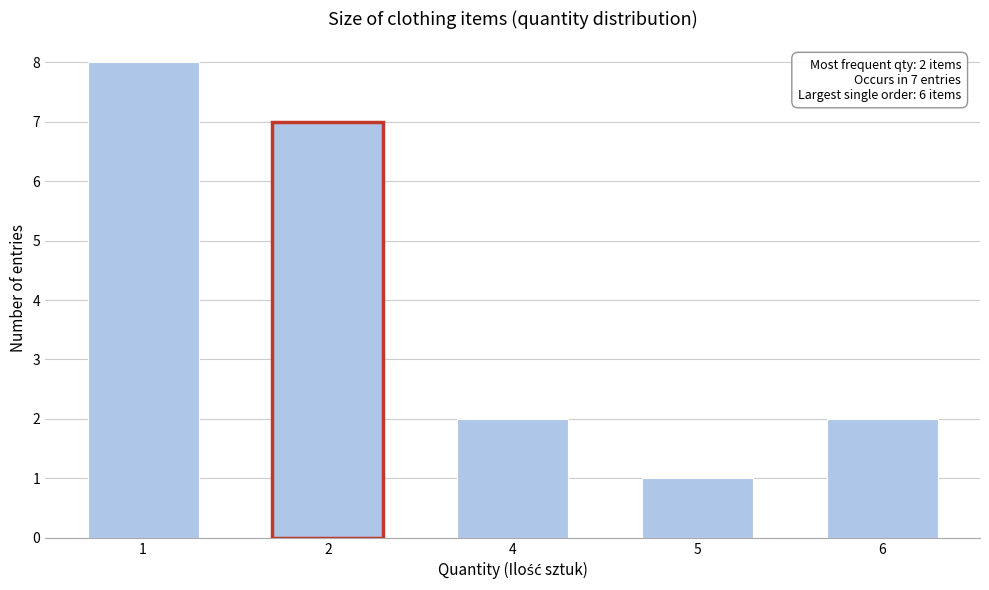

Reading left to right, transcribe all the data shown in this chart.

1=8	2=7	4=2	5=1	6=2